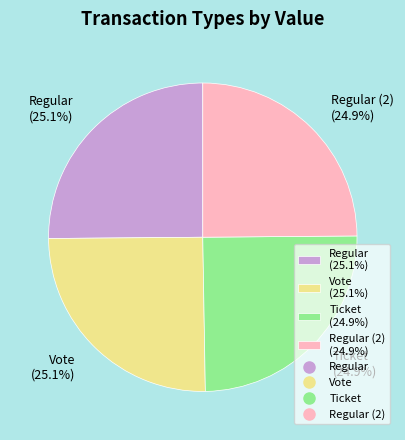

What is the ratio of the value at Vote (25.1%) to the value at Ticket (24.9%)?

1.0